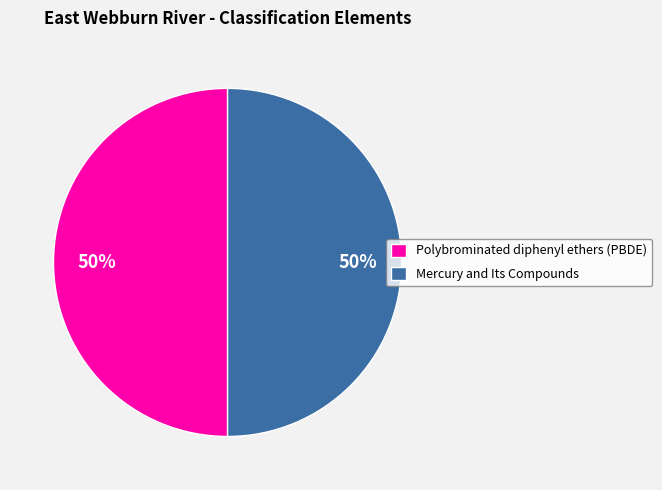

Combined, do Mercury and Its Compounds and Polybrominated diphenyl ethers (PBDE) account for over 50%?

Yes